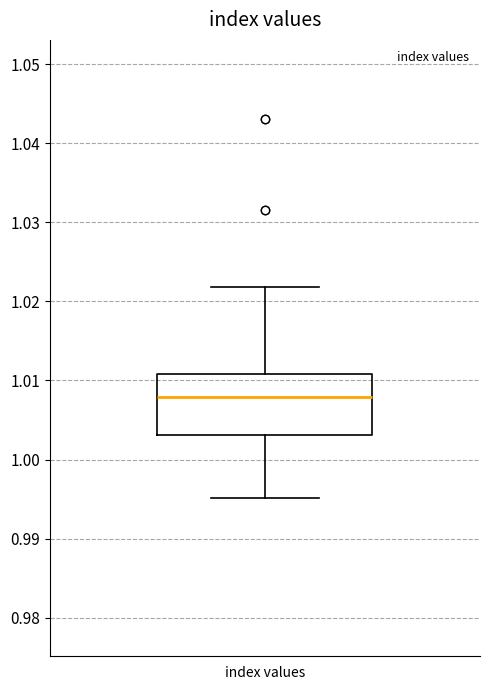

Transcribe this box plot: give where the median line is, the range the box spans, and where the two whiskers end, as read against the y-axis. The values are not printed on the chart, so give them approximately, as read against the axis.

median 1.008, box 1.003 to 1.011, whiskers 0.995 to 1.022